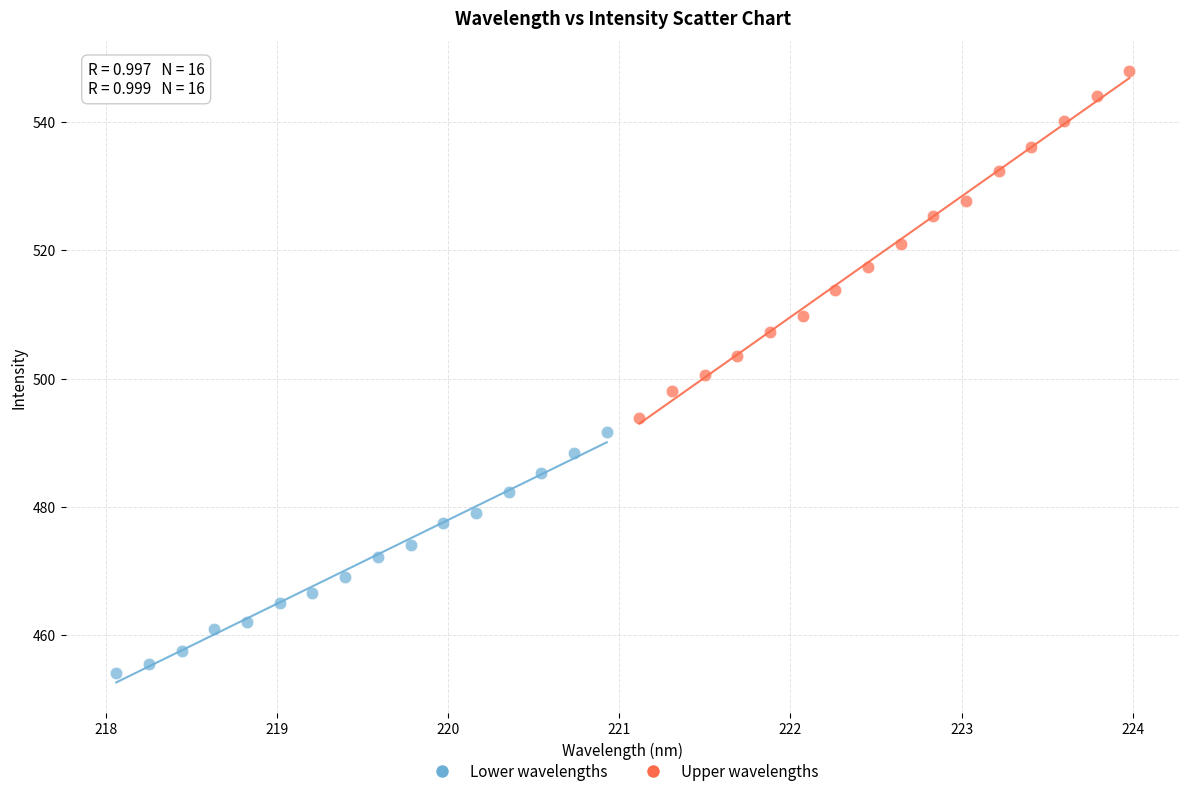

What are all the series names shown in the legend?

Lower wavelengths, Upper wavelengths